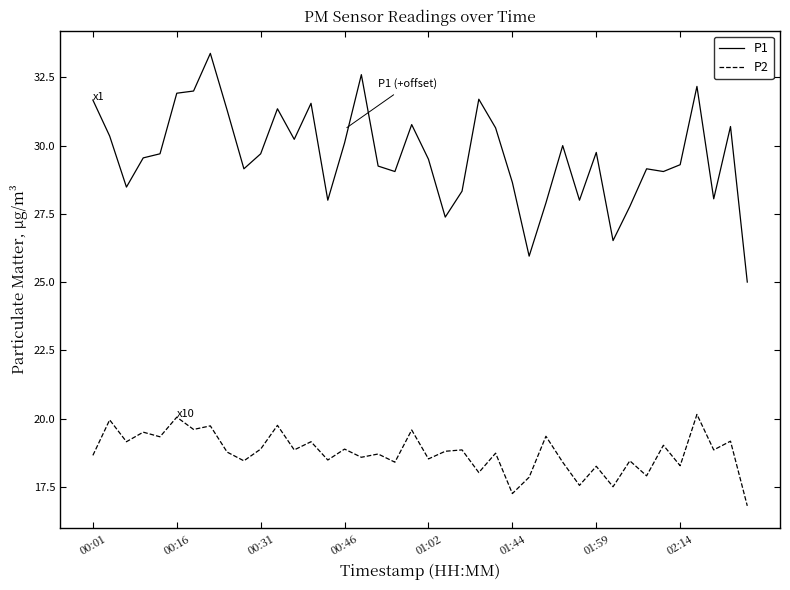

List the series in order of their peak value, lowest first.

P2, P1